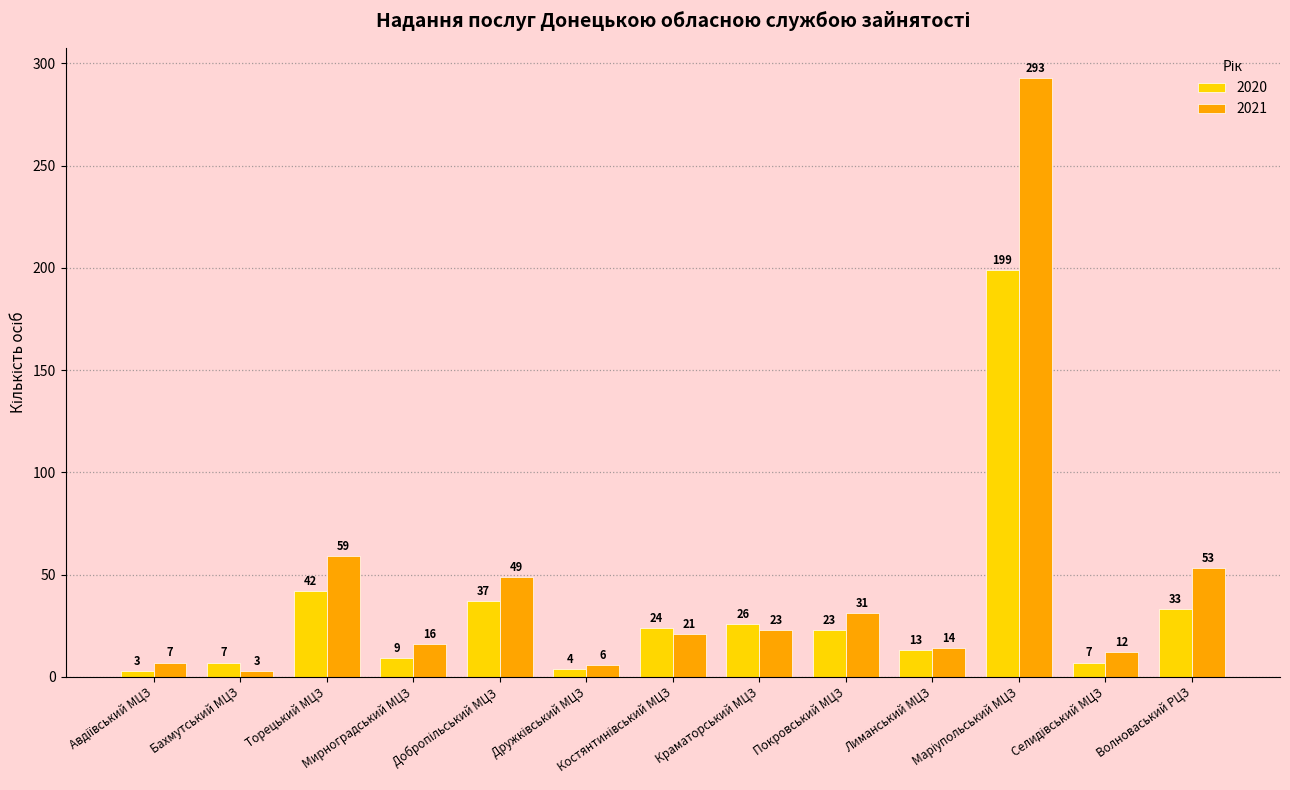

What are all the series names shown in the legend?

2020, 2021